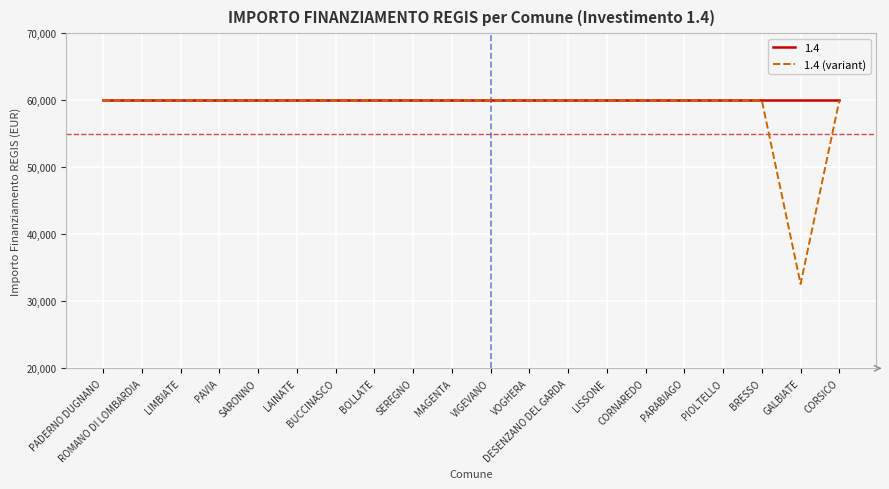

How many series are shown in this chart?

2